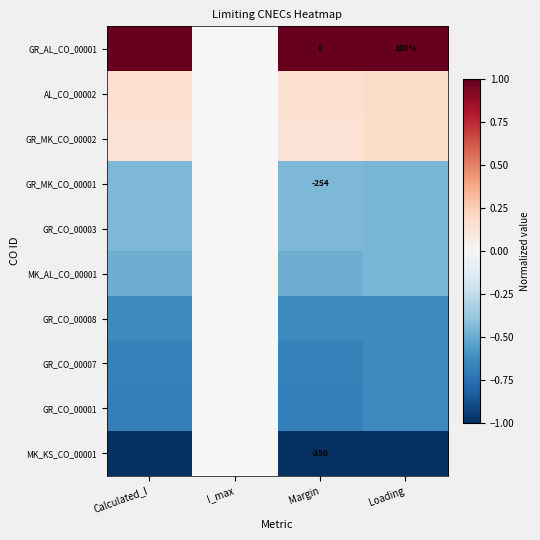

True or false: GR_MK_CO_00002 has a value of 0.2 at Loading.

False